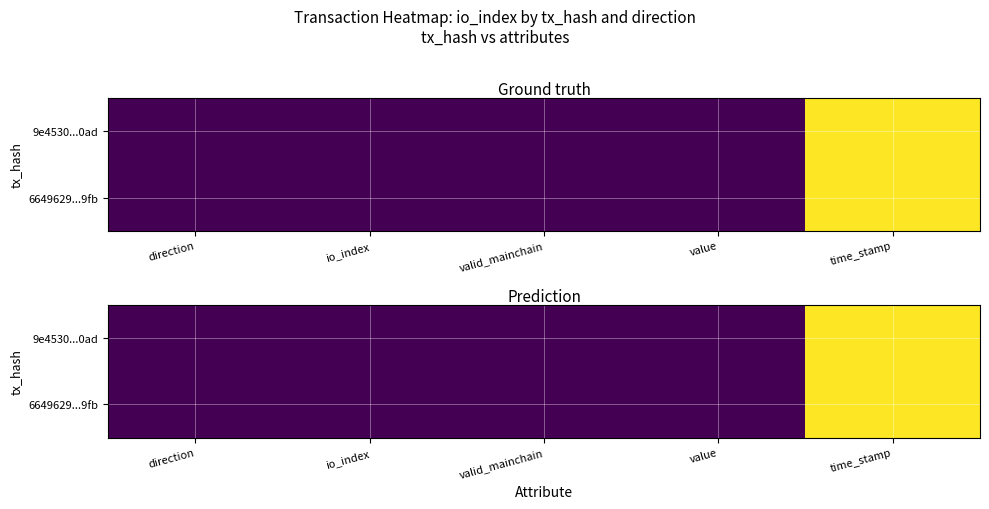

Where is 9e4530...0ad nearest to the value 0?

io_index